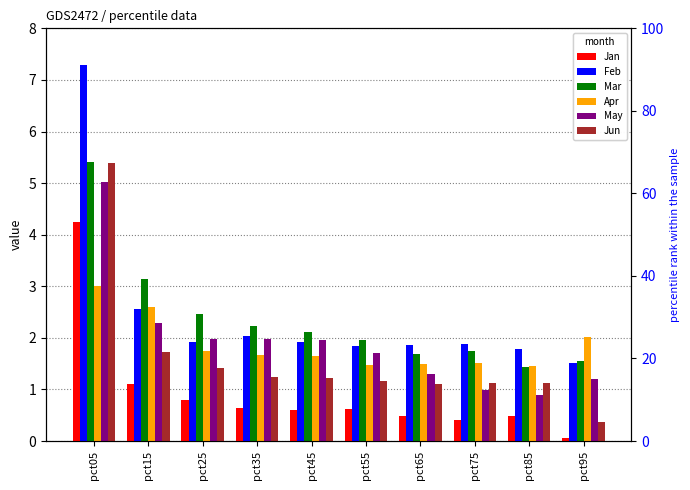

What is the lowest value of the Jan series?

0.1